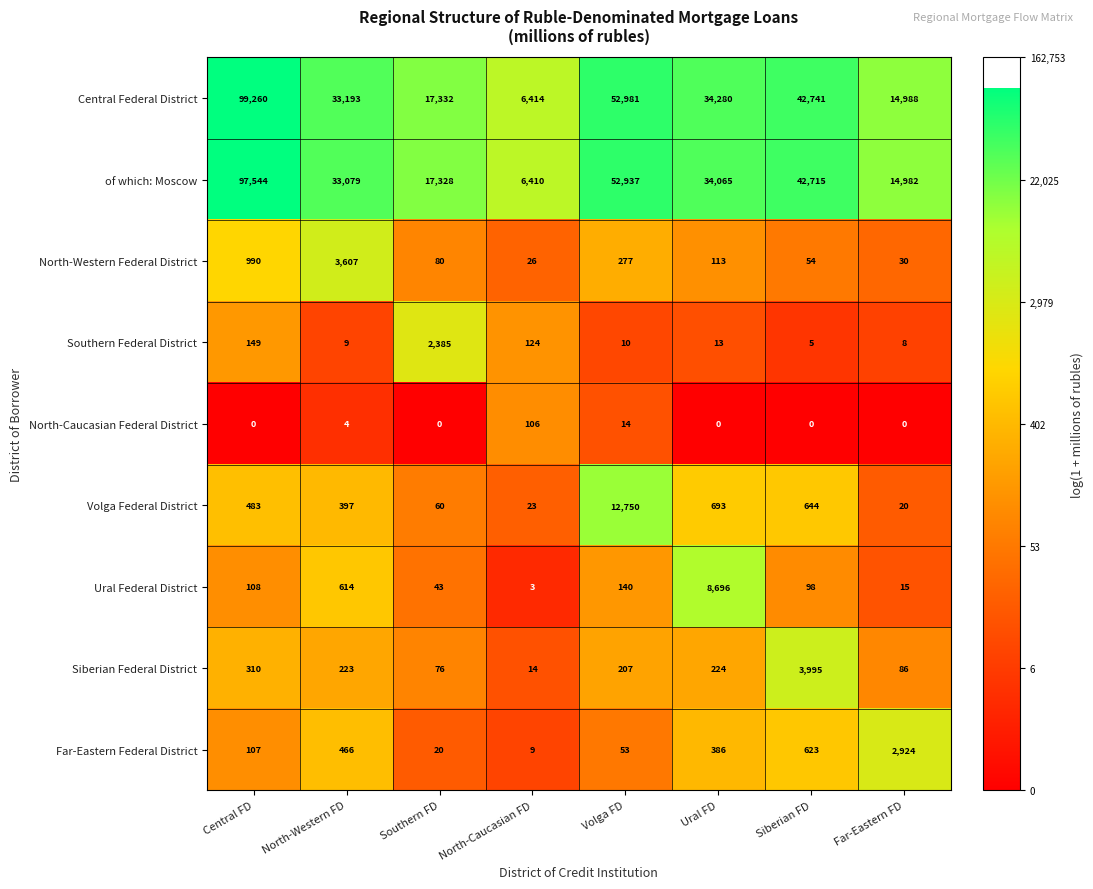

At which category is the sum across all series the highest?

Central FD